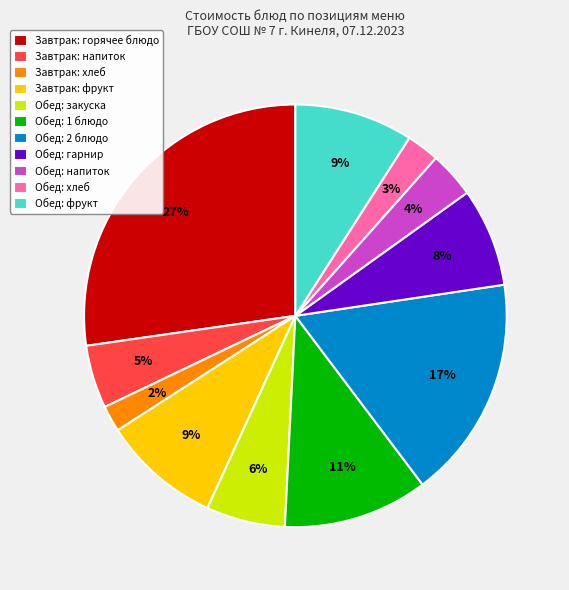

What is the largest slice in the pie chart?

Завтрак: горячее блюдо